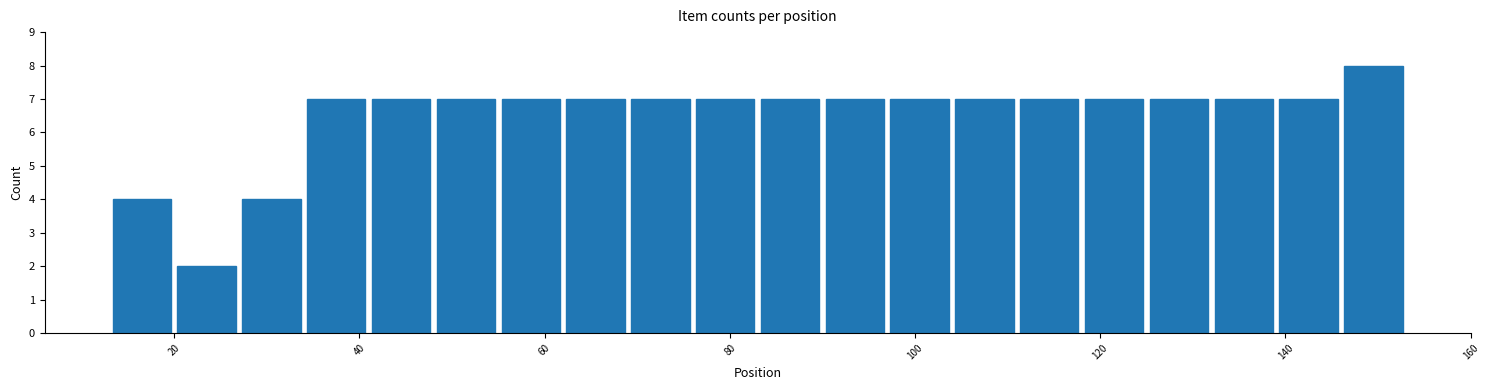

Around what value on the x-axis is the tallest bar? Give the approximate position of its centre, as read against the axis.

150